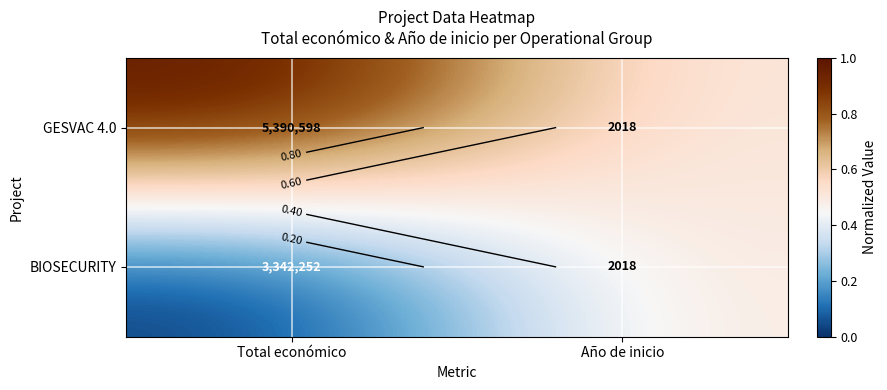

What is the difference between the BIOSECURITY values at Total económico and Año de inicio?

0.5